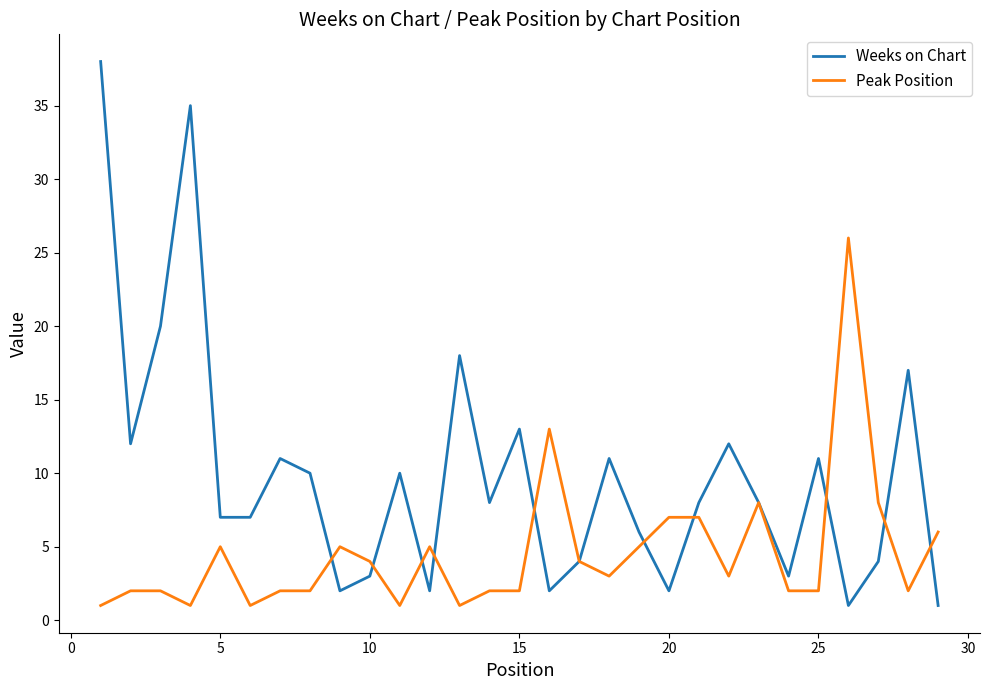

Which series has the widest spread of values?

Weeks on Chart